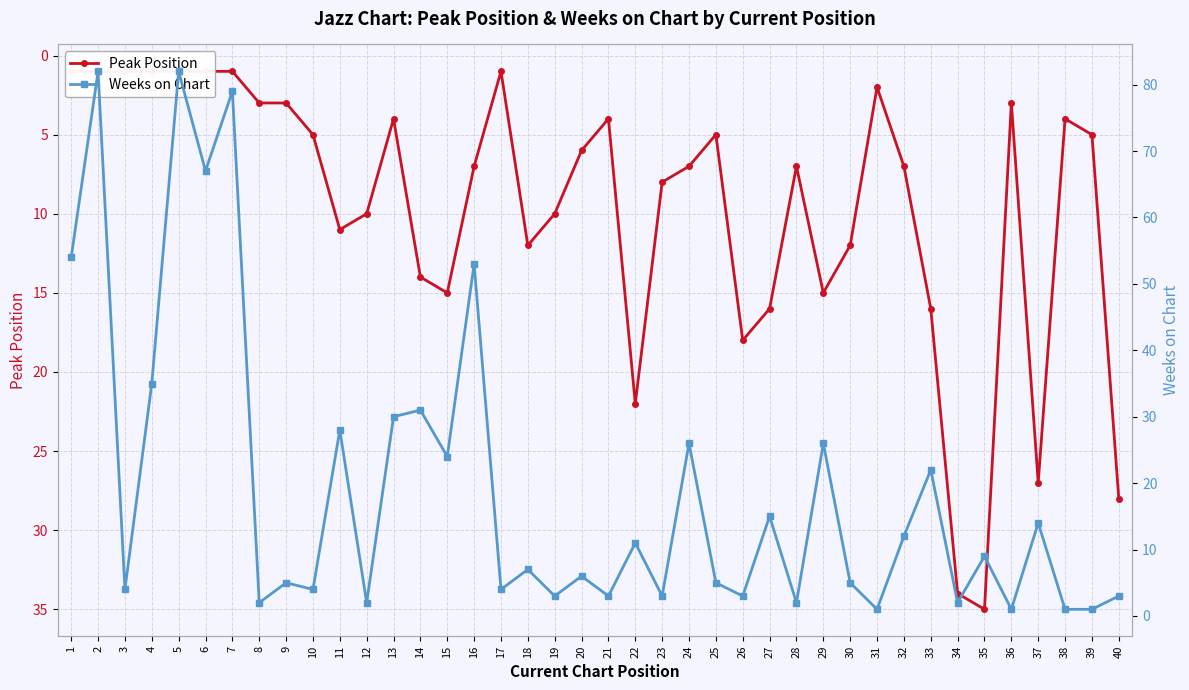

What is the maximum value shown in the chart?

82